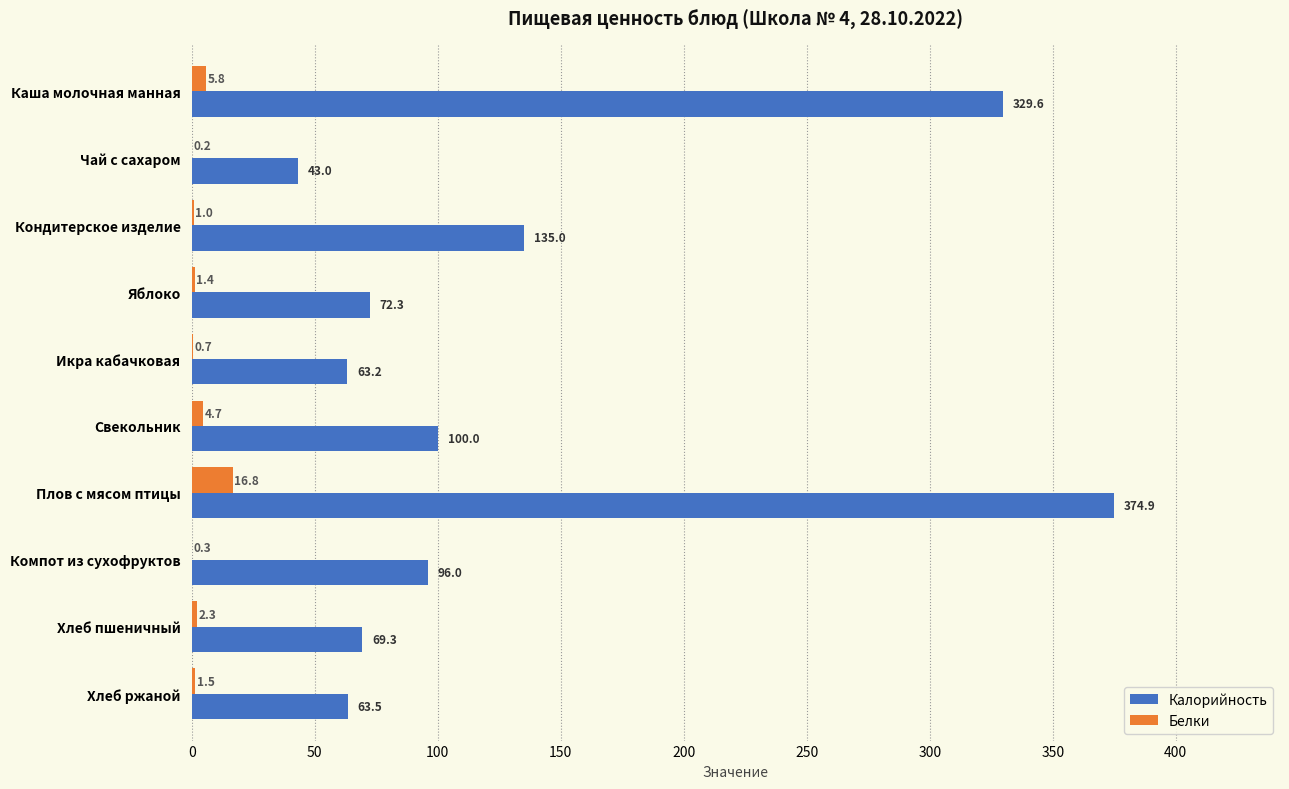

What is the sum of all Белки values?

34.7